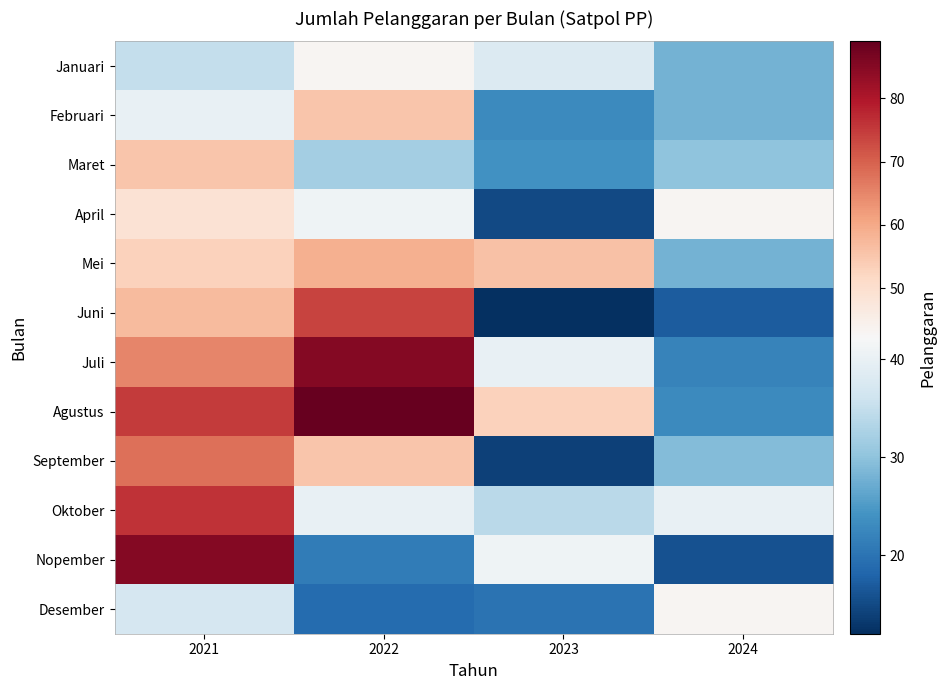

Which category has the highest value across all series?

2022